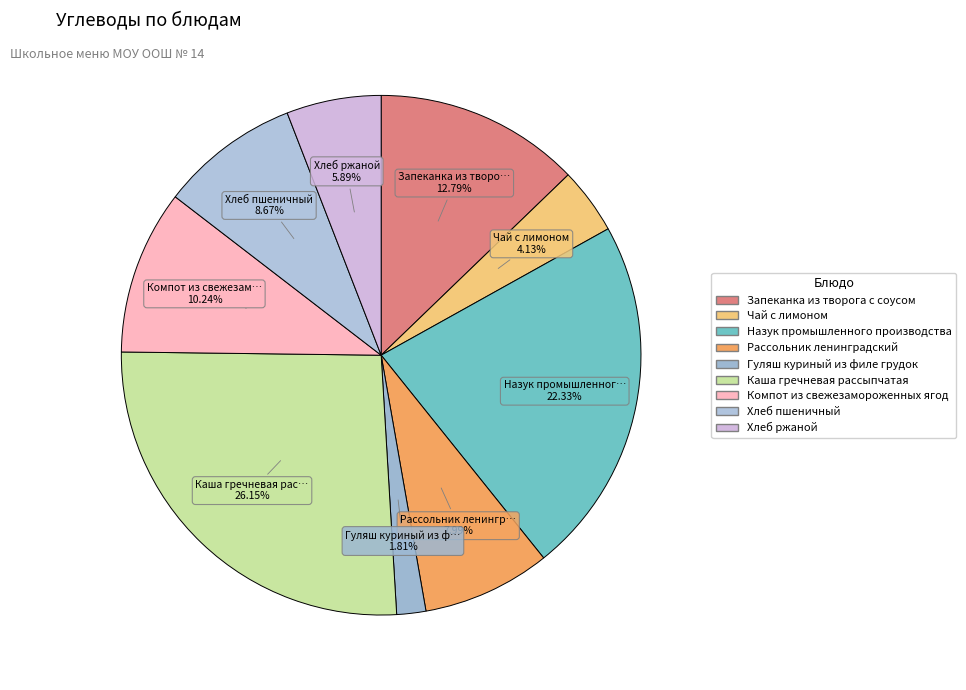

Approximately how many times larger is the value at Назук промышленного производства compared to Хлеб пшеничный?

2.6